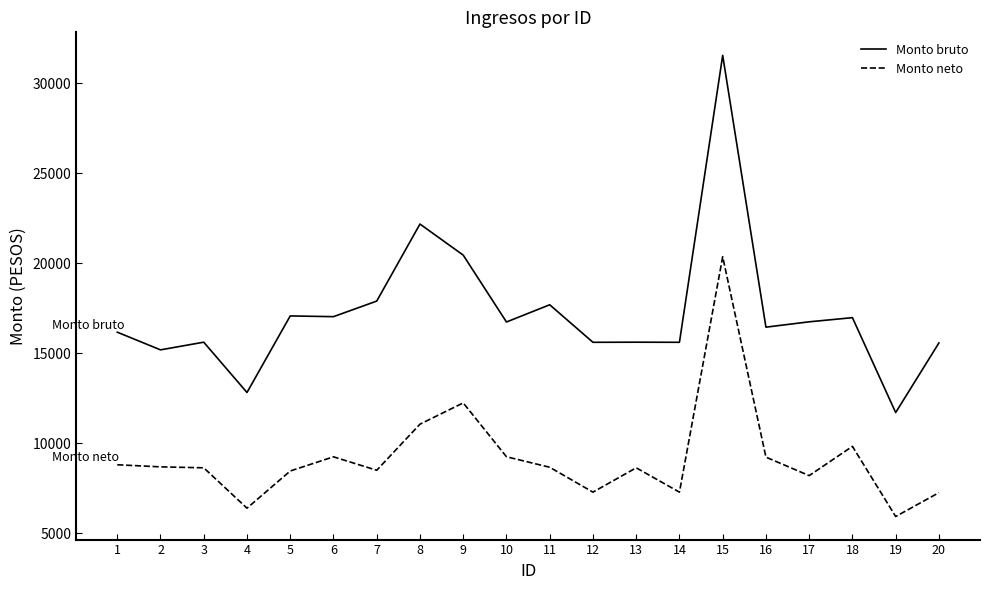

What is the smallest value displayed?

5942.5